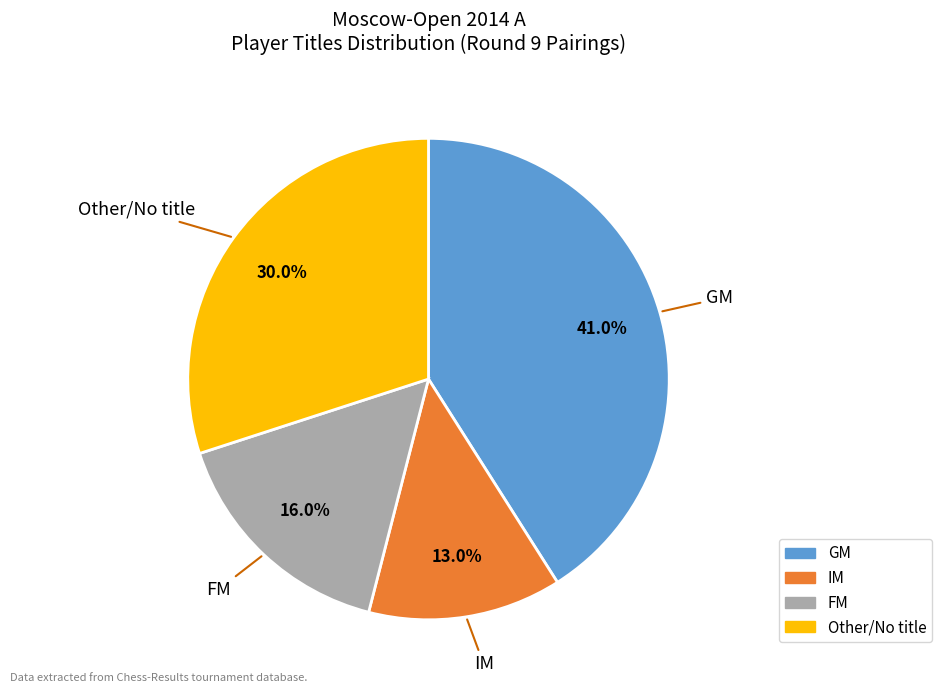

How many slices are in this pie chart?

4